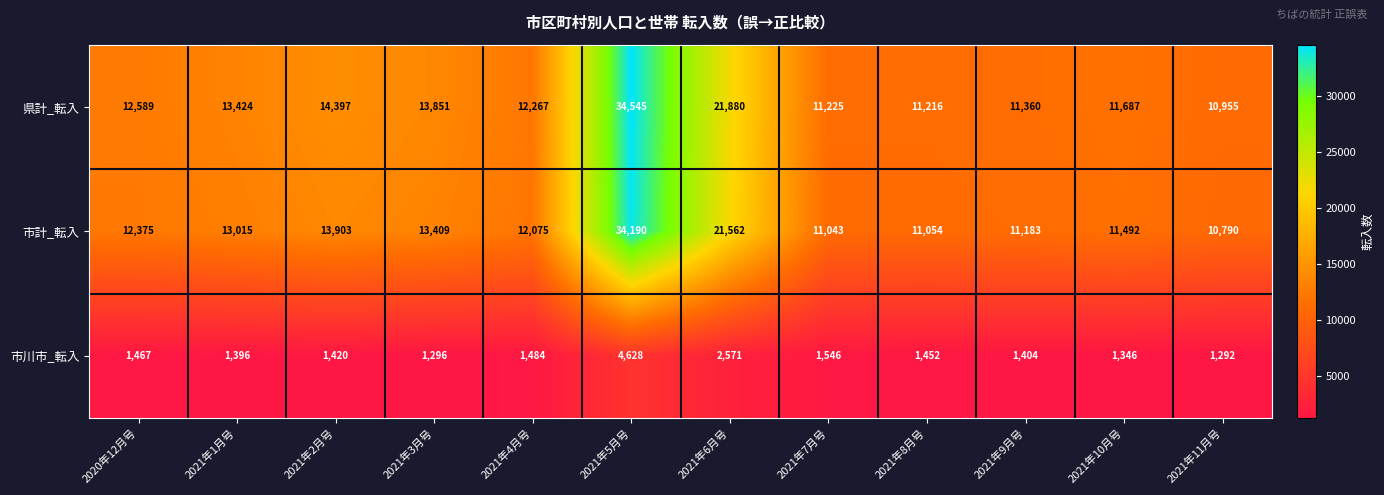

Count the number of categories in the chart.

12